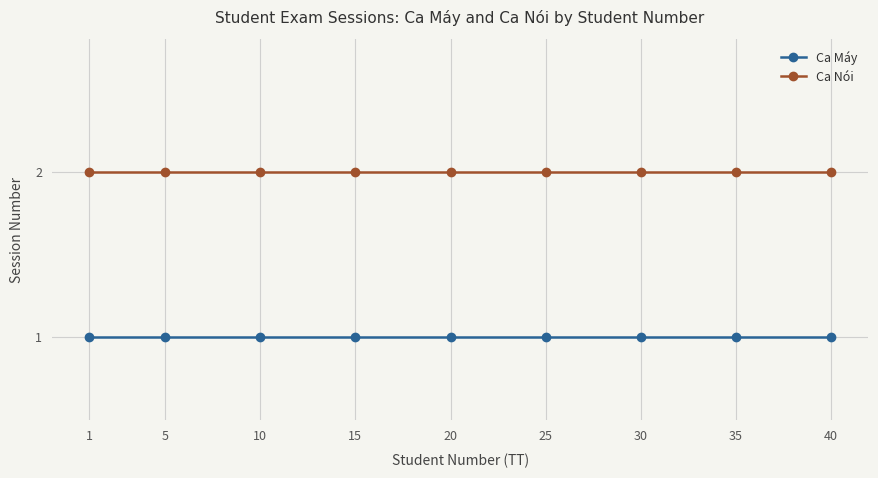

What is the total value across all series at 35?

3